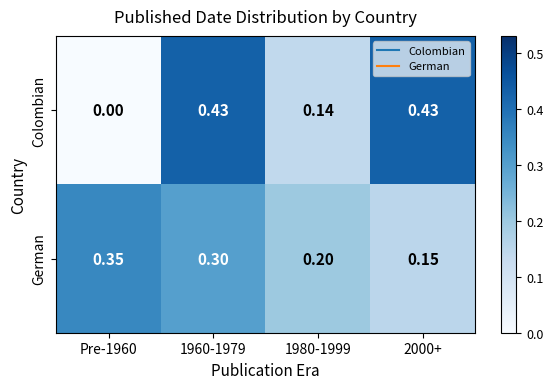

Which series has the largest range (max minus min)?

Colombian